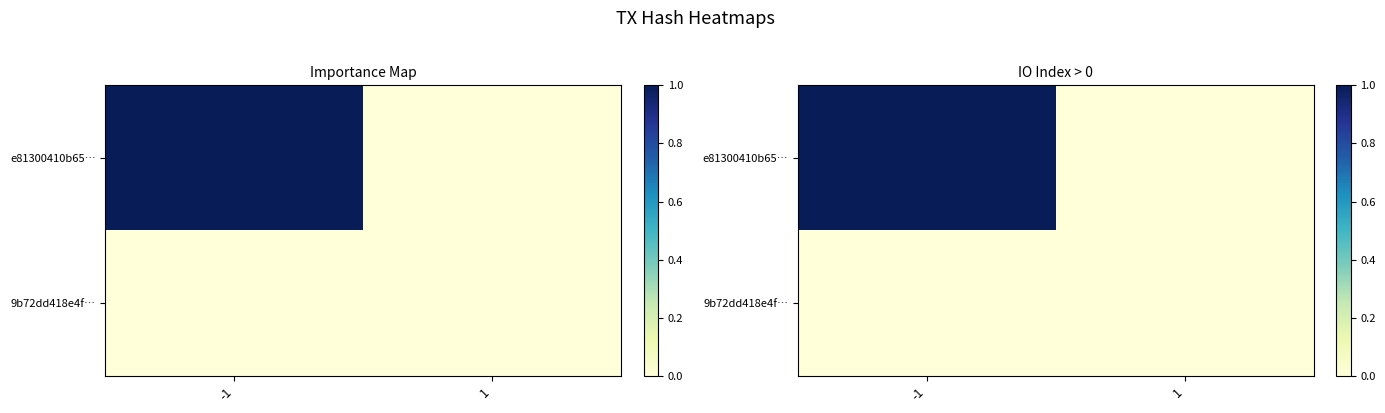

Rank the series at -1 from highest to lowest value.

e81300410b65…, 9b72dd418e4f…